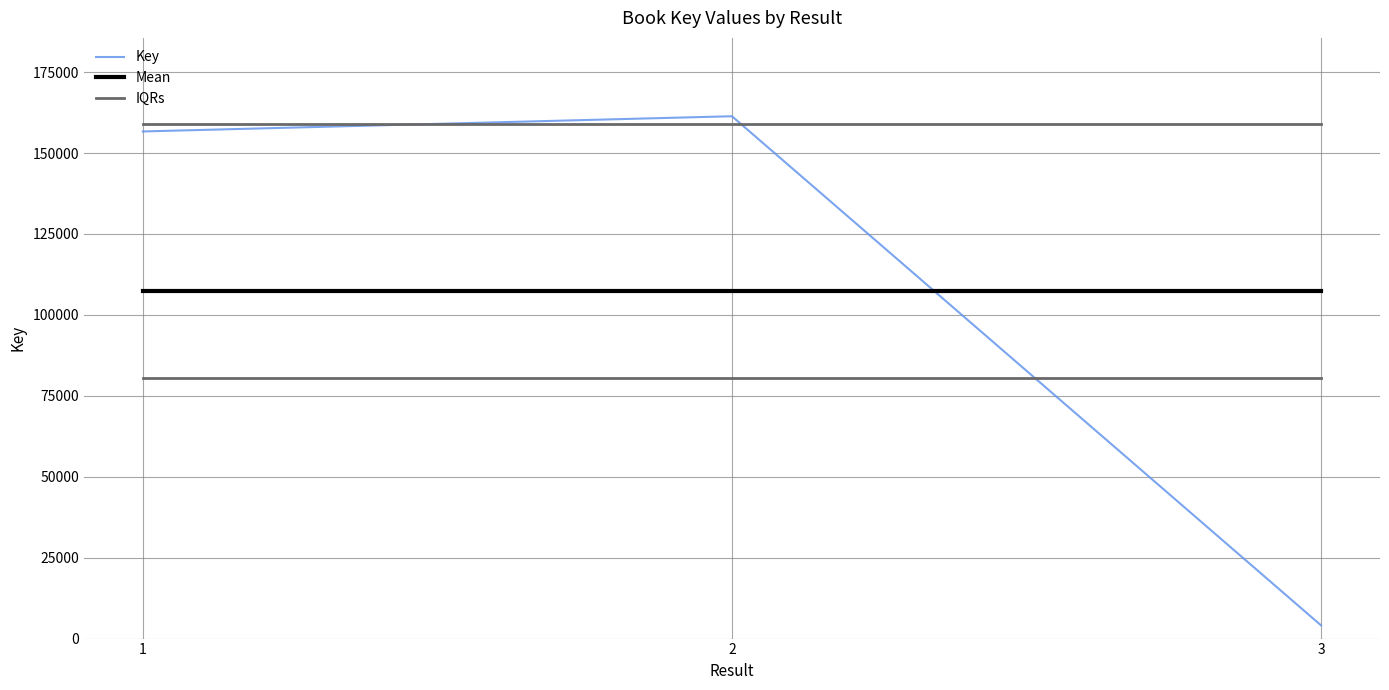

Is the value of Key at 1 greater than the value of IQRs at 3?

No